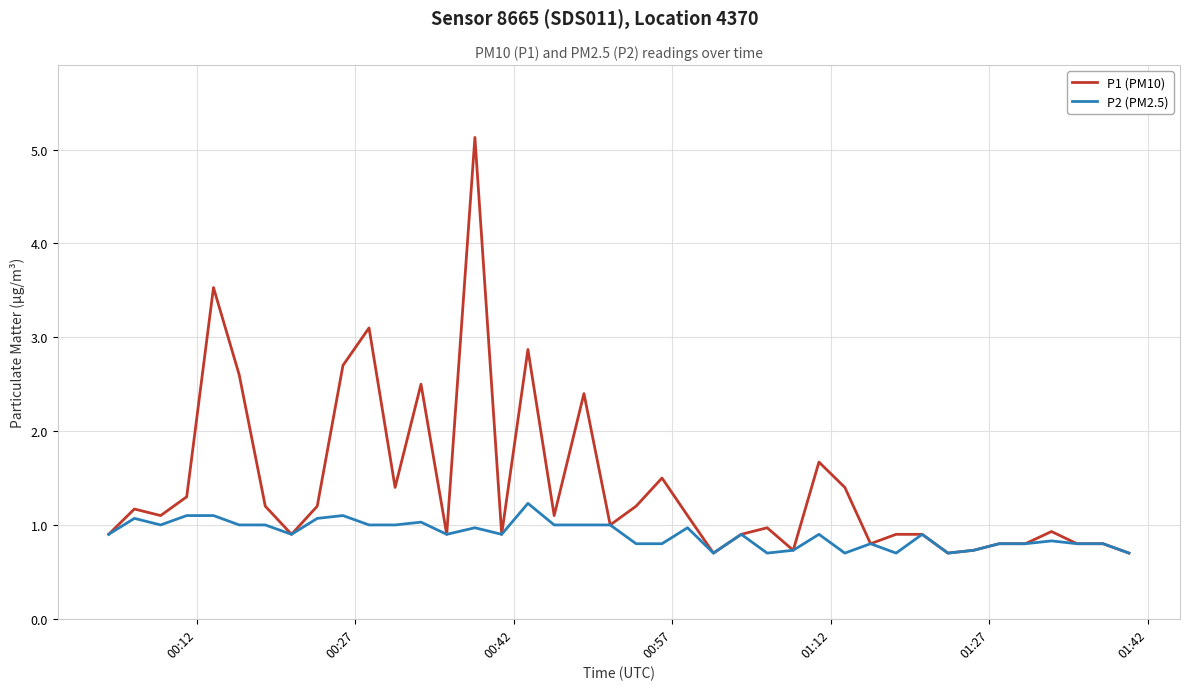

What is the highest value of the P1 (PM10) series?

5.1